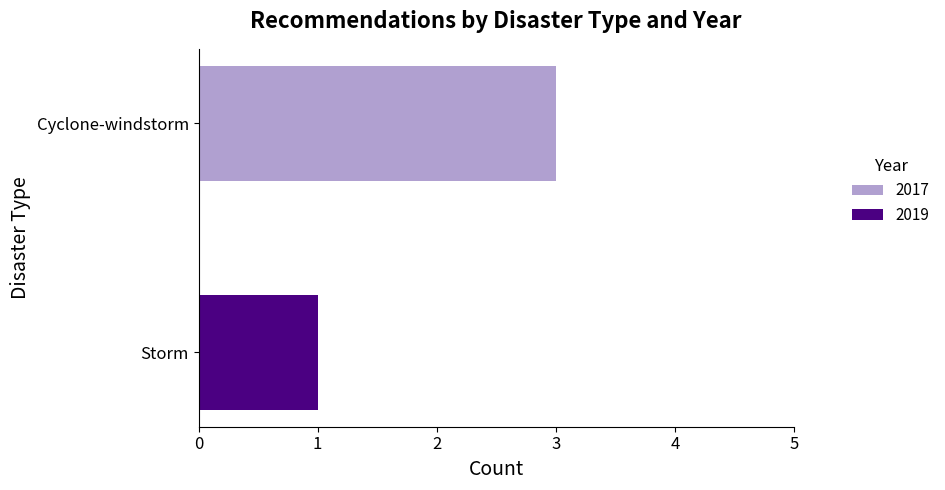

At which label does 2017 reach its peak?

Cyclone-windstorm